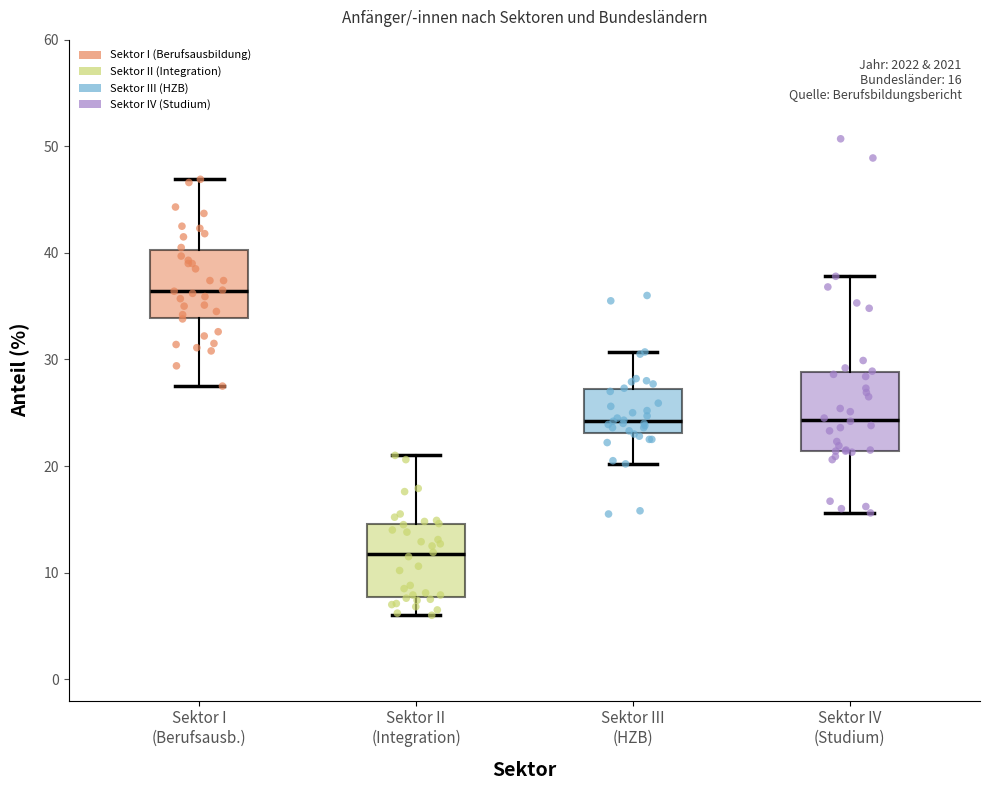

Which box's median line is the highest?

Sektor I (Berufsausb.)